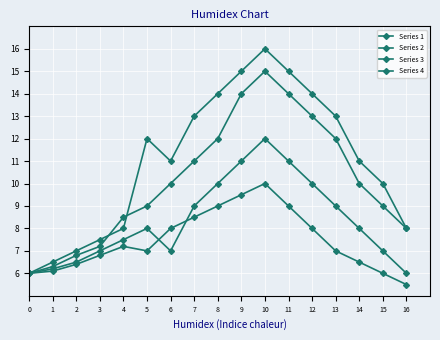

How many lines are shown in the chart?

4